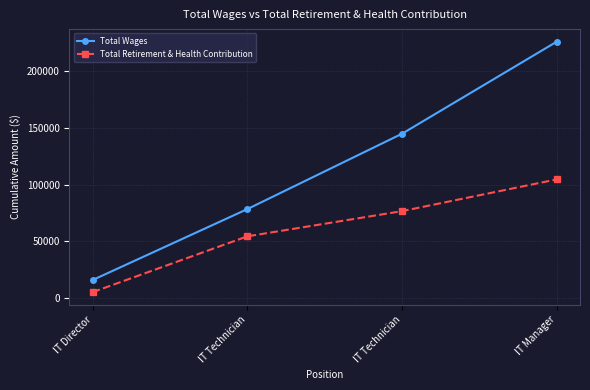

True or false: Total Wages has a value of 226186 at IT Manager.

True